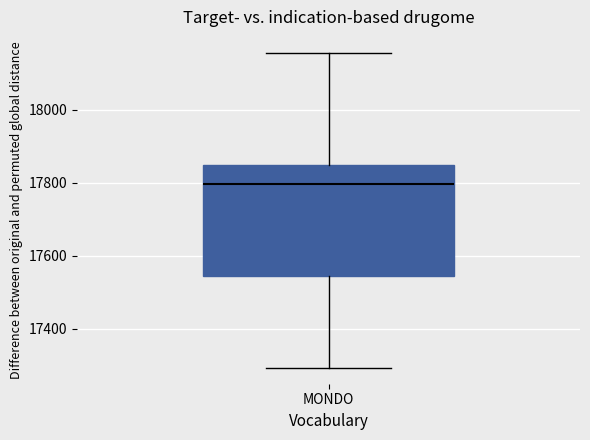

Transcribe this box plot: give where the median line is, the range the box spans, and where the two whiskers end, as read against the y-axis. The values are not printed on the chart, so give them approximately, as read against the axis.

median 17800, box 17540 to 17840, whiskers 17300 to 18160